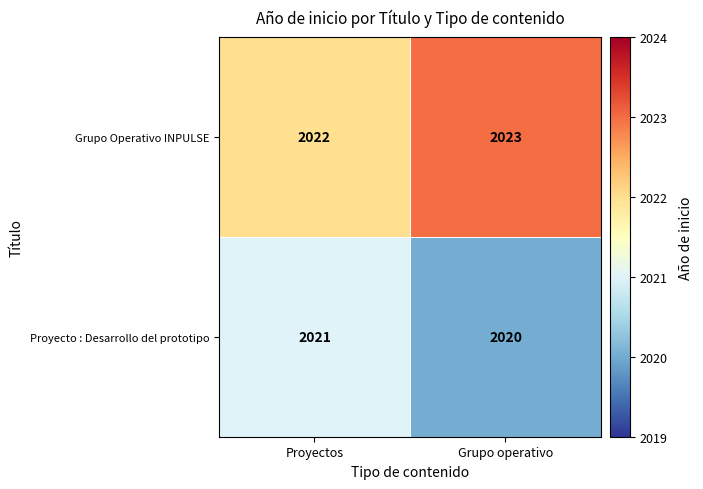

Which series has the largest total across all categories?

Grupo Operativo INPULSE